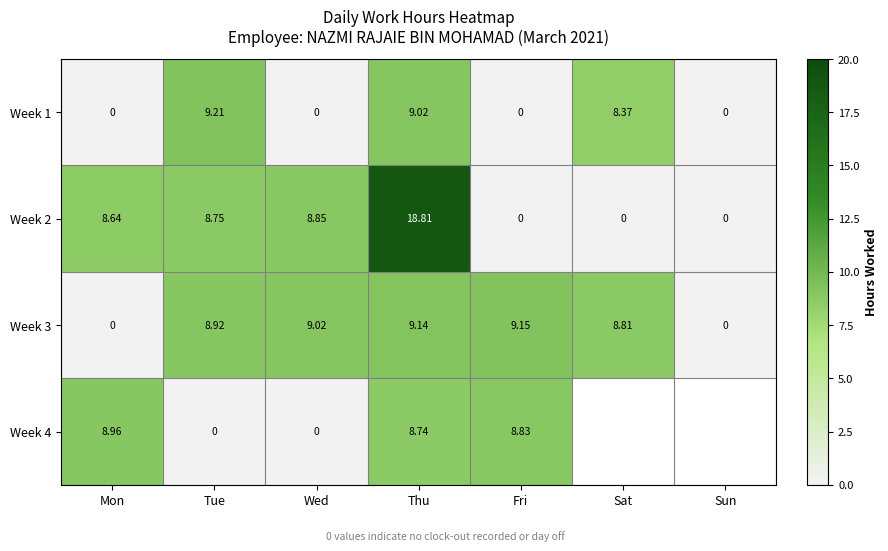

Where does the Week 2 series first go above 8?

Mon